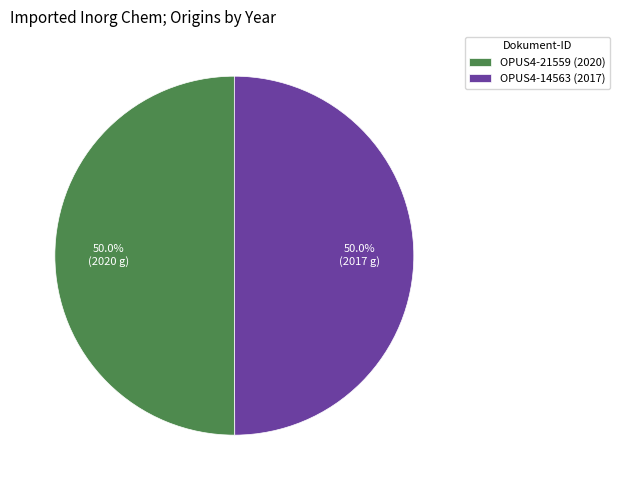

What is the ratio of the value at OPUS4-14563 to the value at OPUS4-21559?

1.0